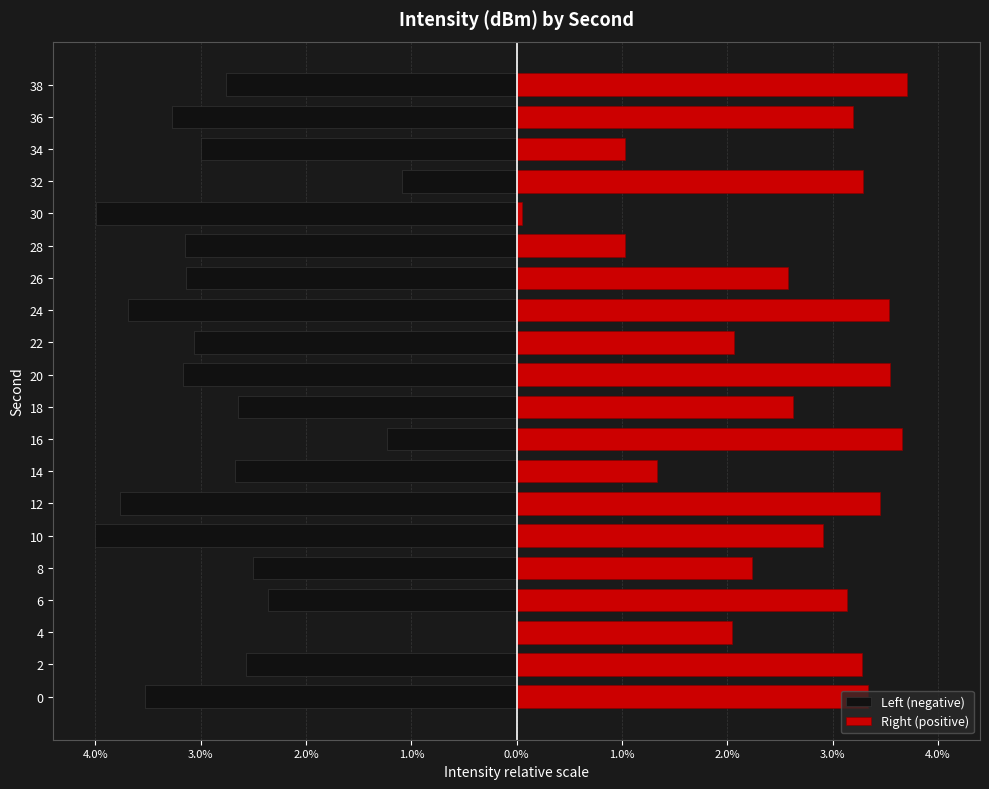

Is the value of Left (negative) at 34 greater than the value of Right (positive) at 18?

No